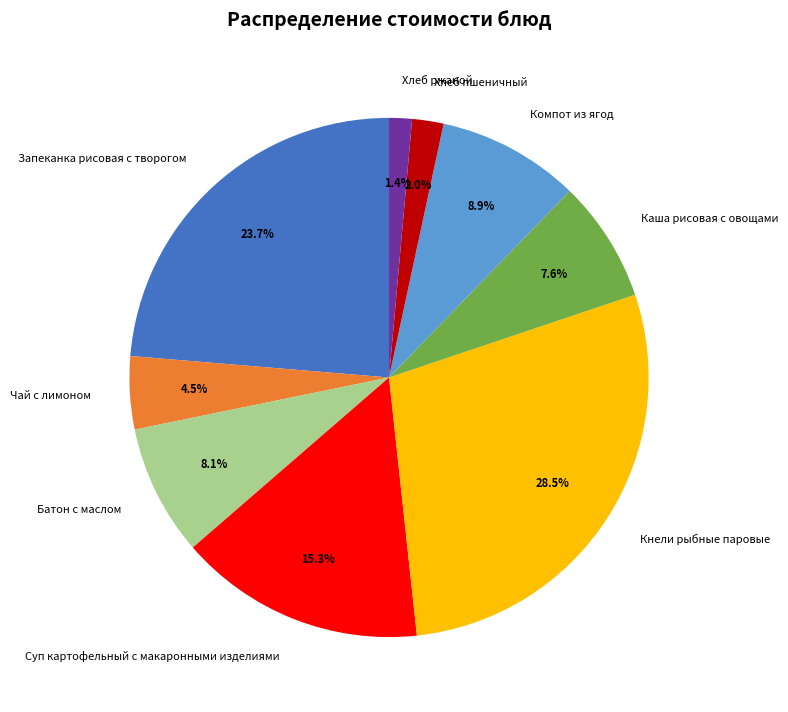

What percentage is the Каша рисовая с овощами slice, to the nearest percent?

8%